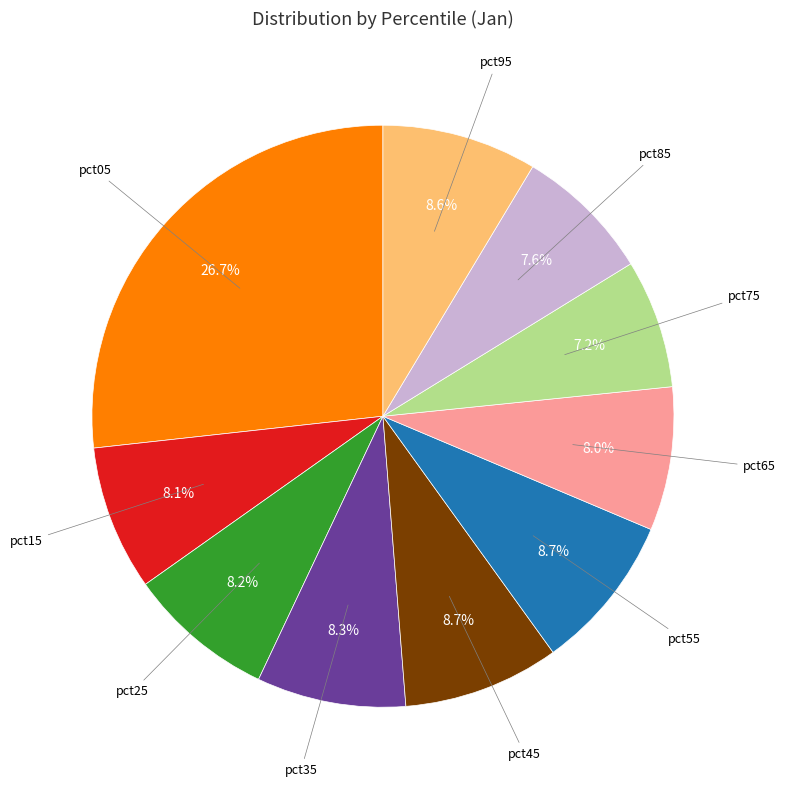

Does any single category account for the majority?

No